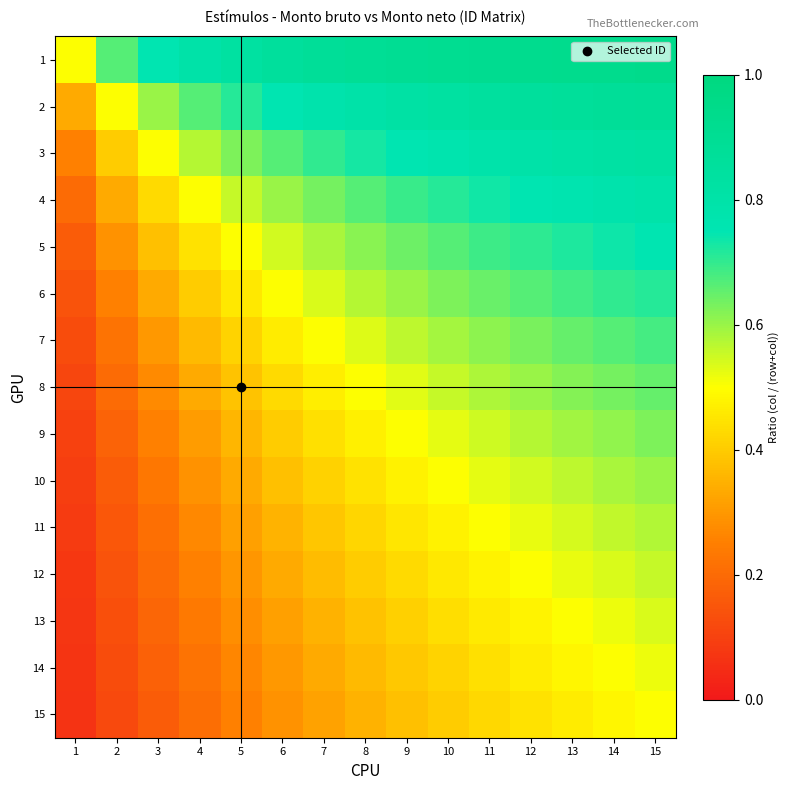

At which category is the sum across all series the highest?

15